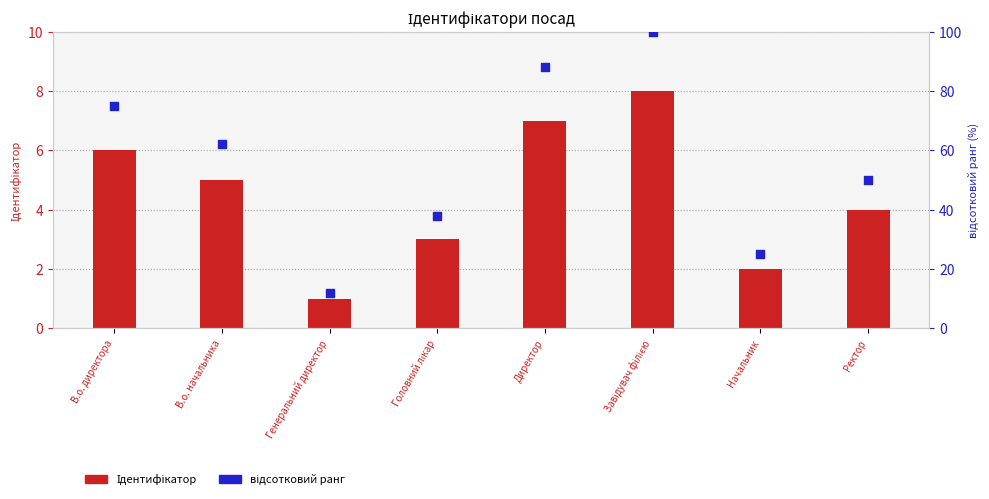

What is the total value across all series at Генеральний директор?

13